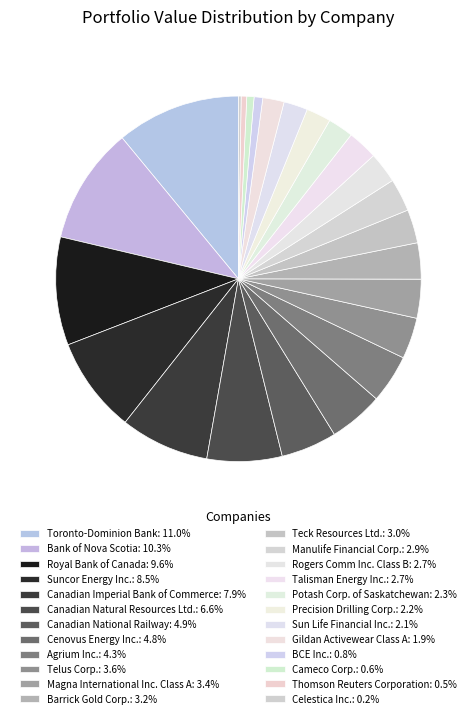

To the nearest percent, what is the combined percentage of Rogers Comm Inc. Class B and Potash Corp. of Saskatchewan?

5%